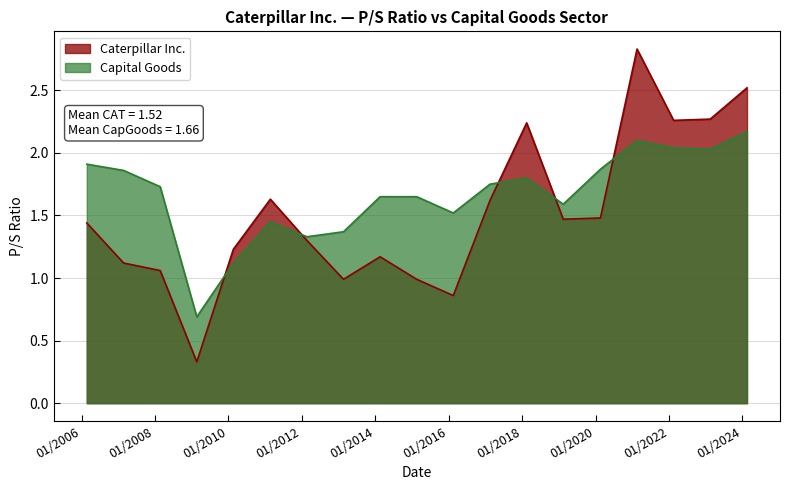

What is the difference between the maximum and minimum values in the Caterpillar Inc. series?

2.5